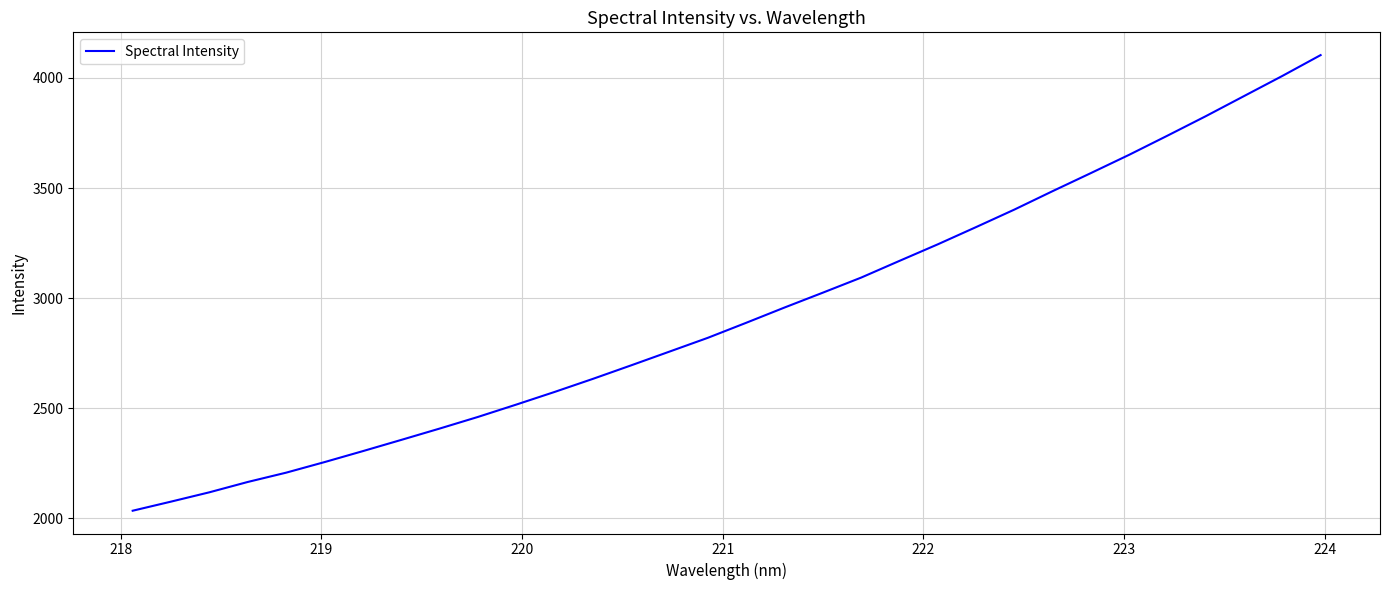

What is the minimum value shown in the chart?

2034.9